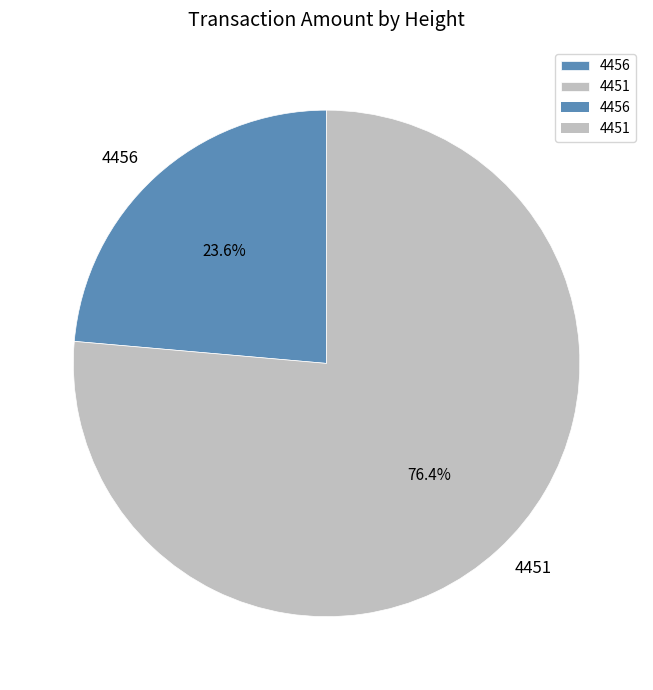

How many segments does this pie chart have?

2